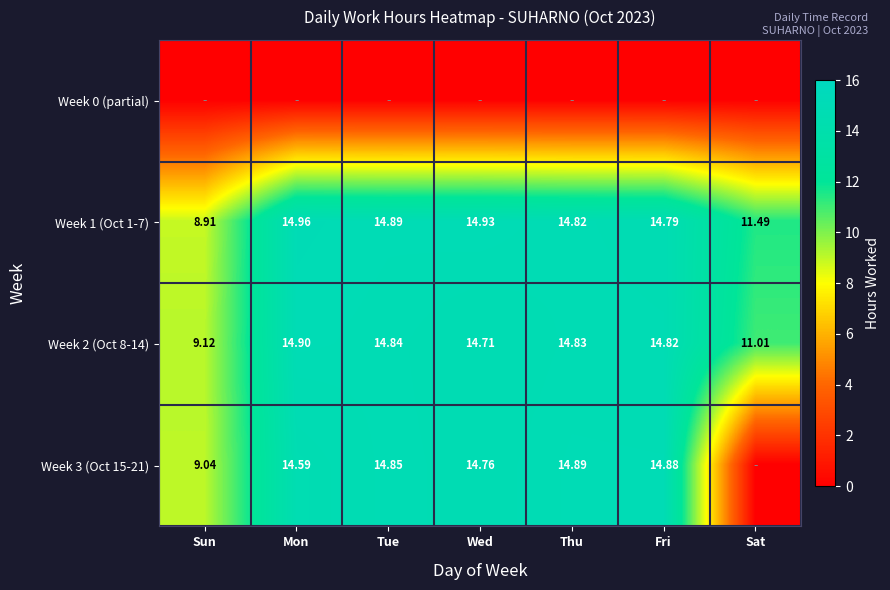

Which category has the lowest value in the Week 1 (Oct 1-7) series?

Sun